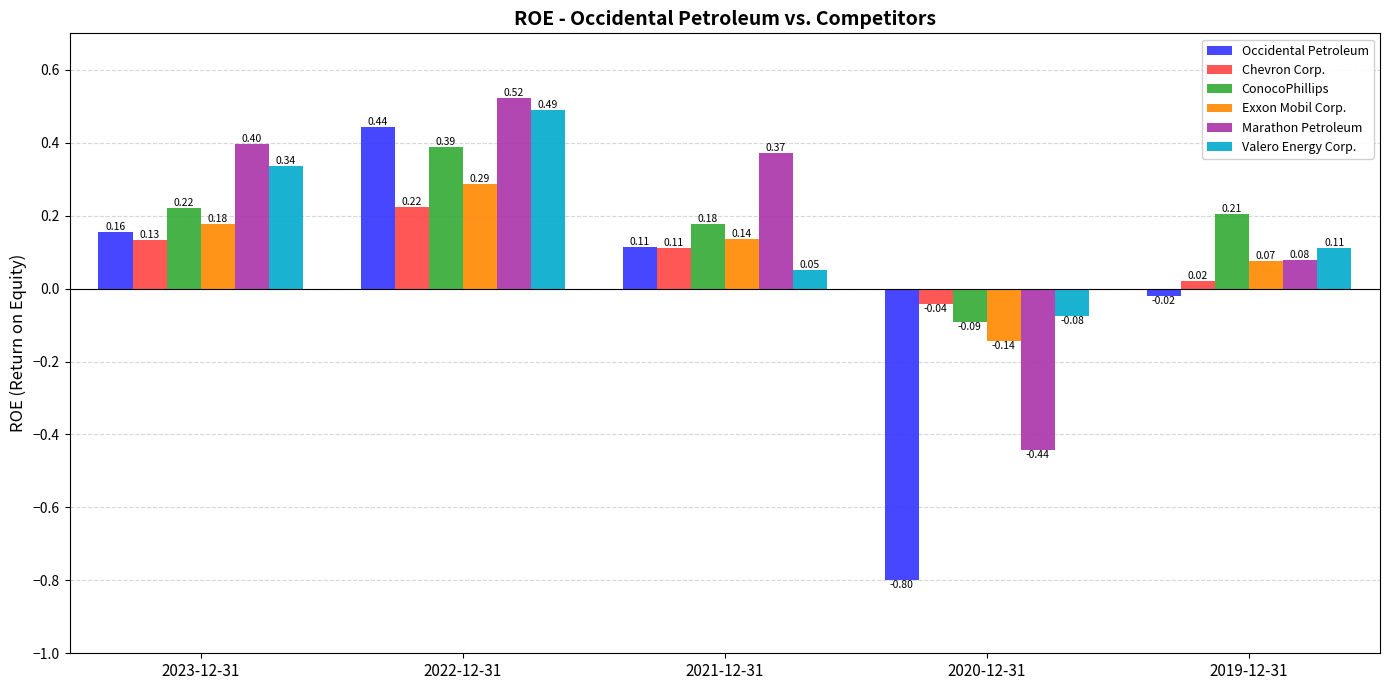

List the labels in order of ConocoPhillips value, largest first.

2022-12-31, 2023-12-31, 2019-12-31, 2021-12-31, 2020-12-31